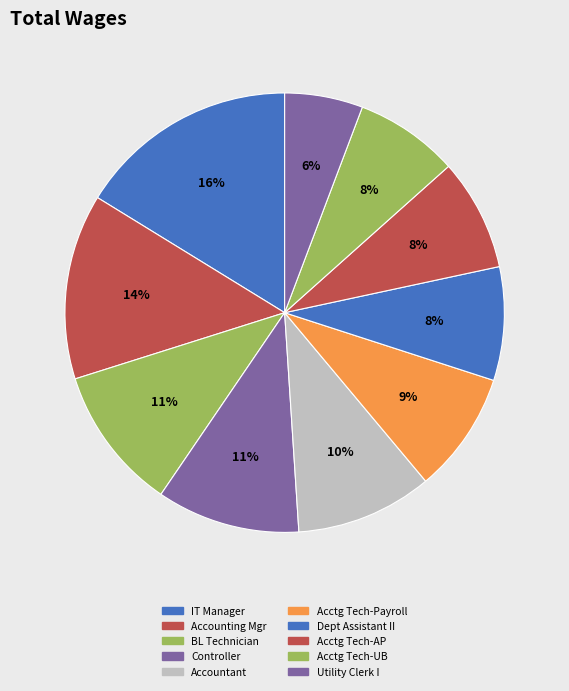

To the nearest percent, what is the difference between the largest and smallest slice percentages?

10%